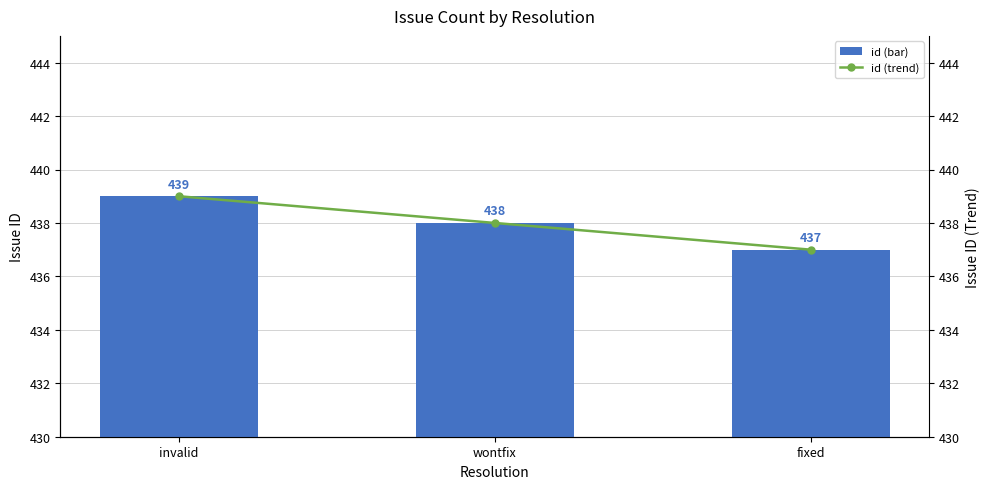

Is the value of id (trend) at invalid greater than the value of id at fixed?

Yes